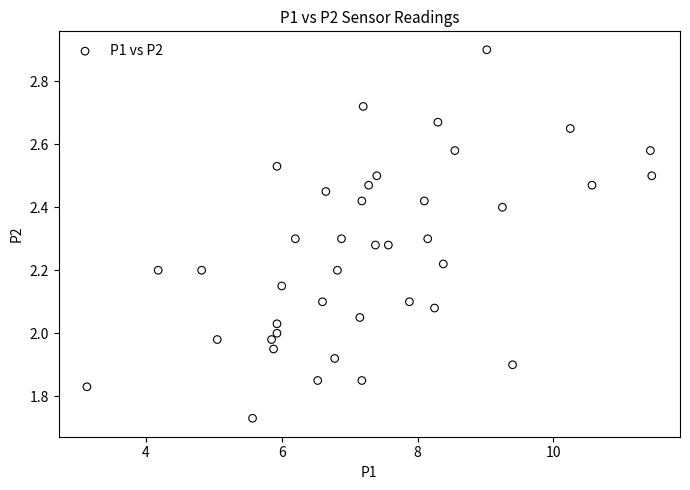

What is the range of Y values (max minus min)?

1.2